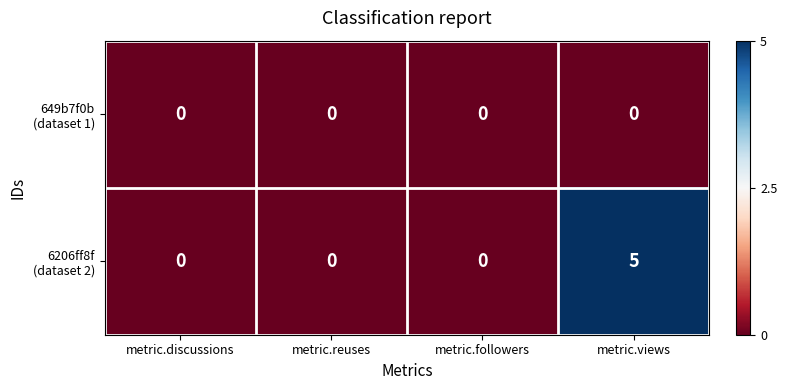

How many data points does each series have?

4